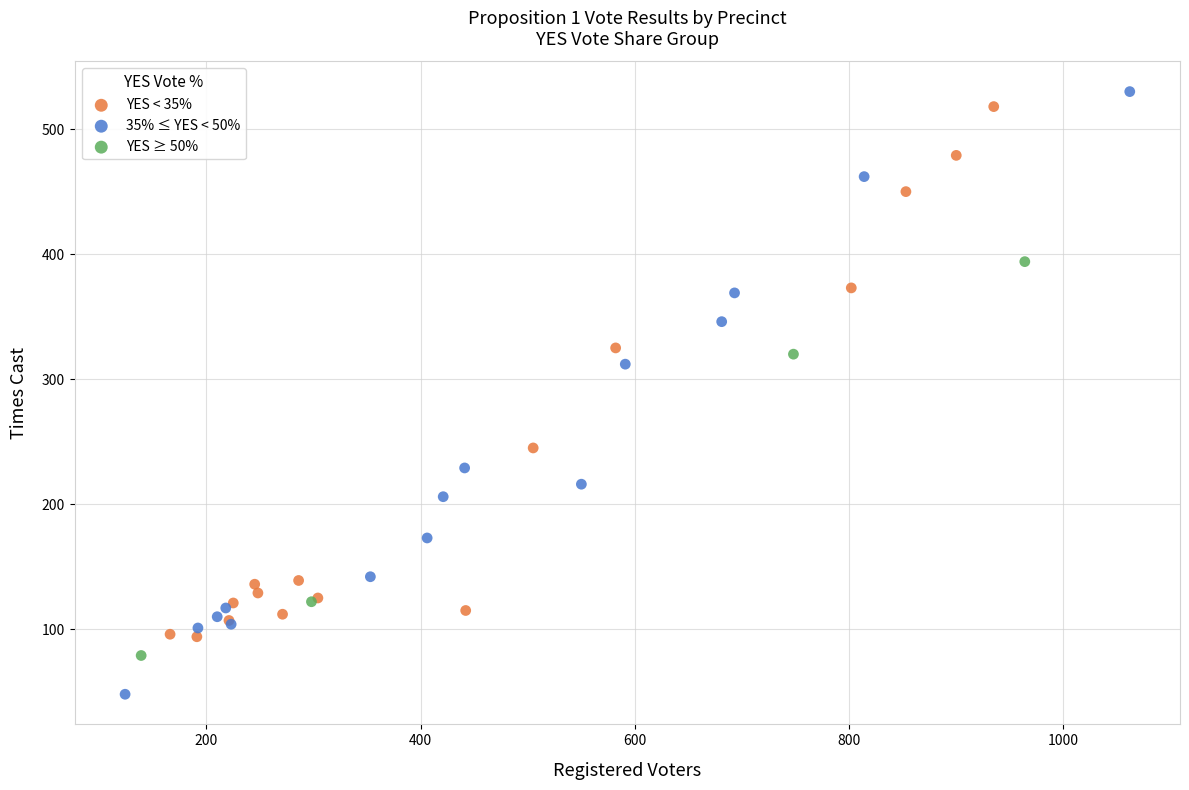

Which series contains the lowest Y value?

35% ≤ YES < 50%